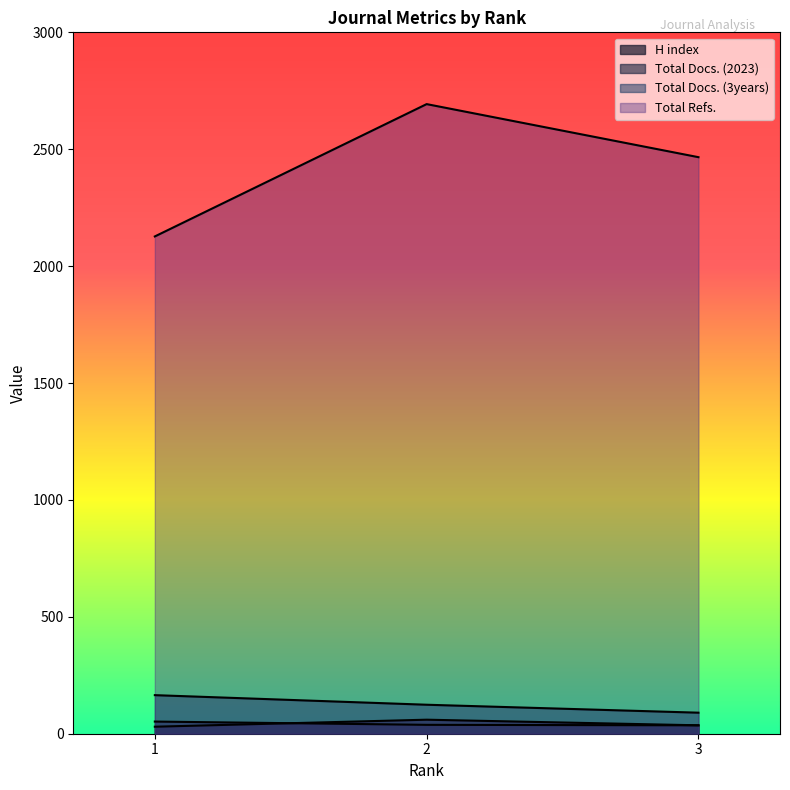

Reading right to left, extract all data points from this chart.

H index: 1=30	2=60	3=36
Total Docs. (2023): 1=52	2=38	3=36
Total Docs. (3years): 1=165	2=124	3=90
Total Refs.: 1=2127	2=2693	3=2466